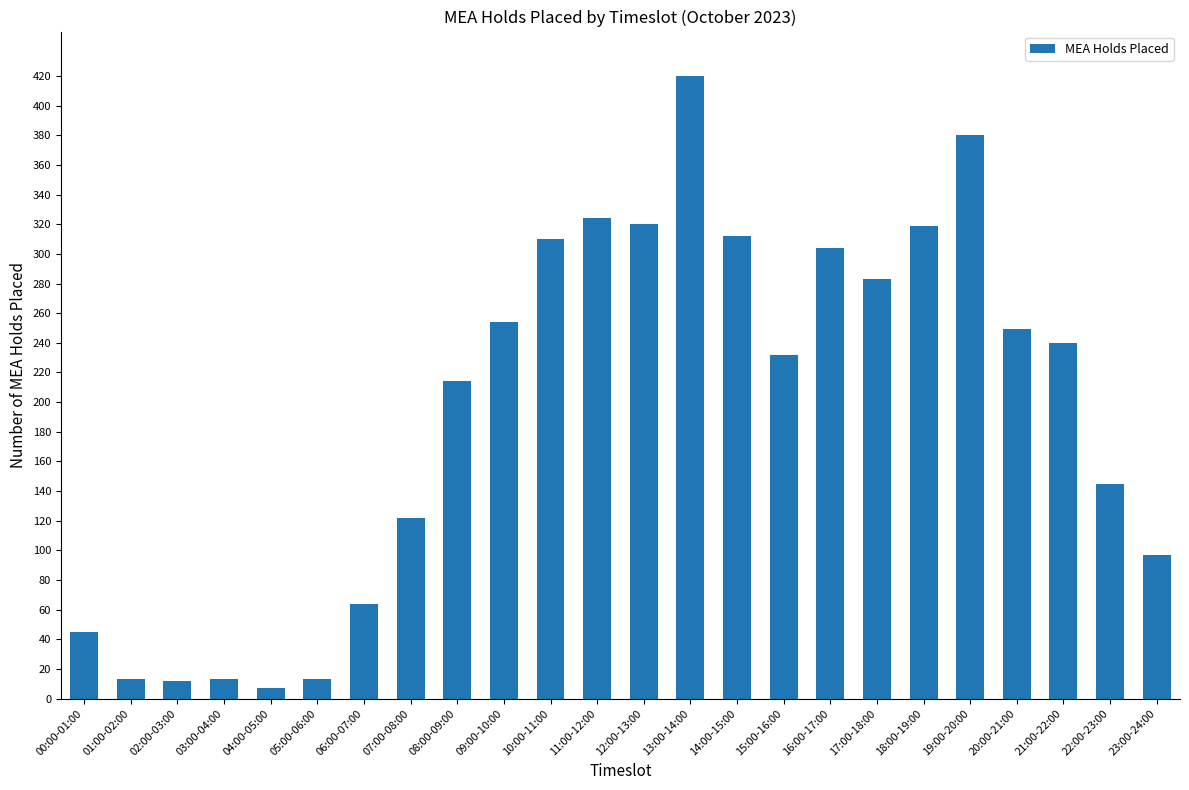

The value at 16:00-17:00 is 304. True or false?

True